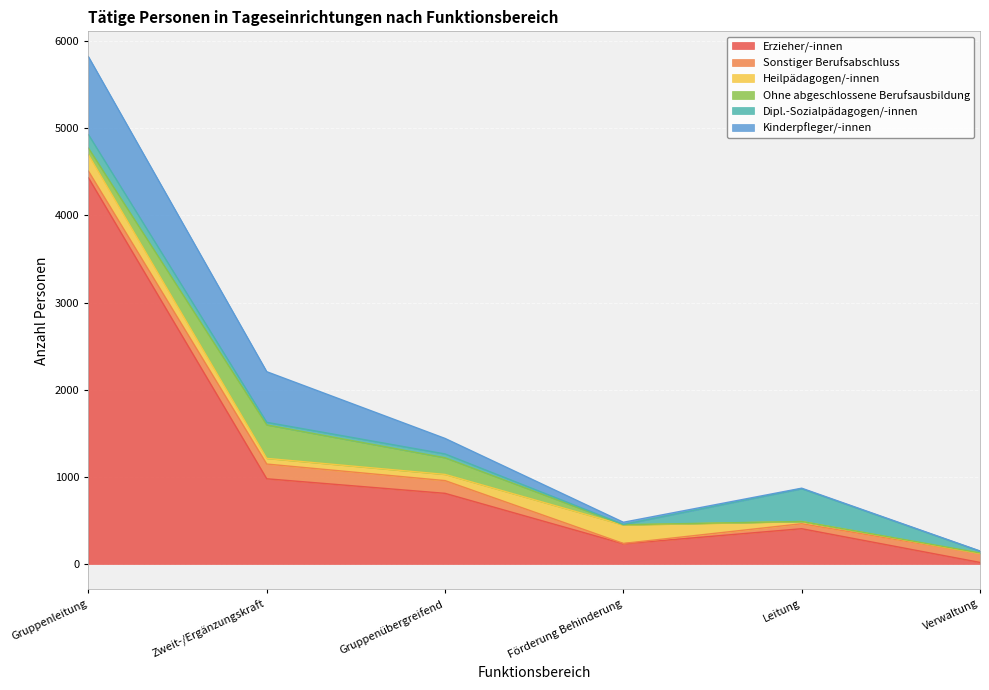

True or false: Sonstiger Berufsabschluss has more than 1 points higher than both neighbors.

False